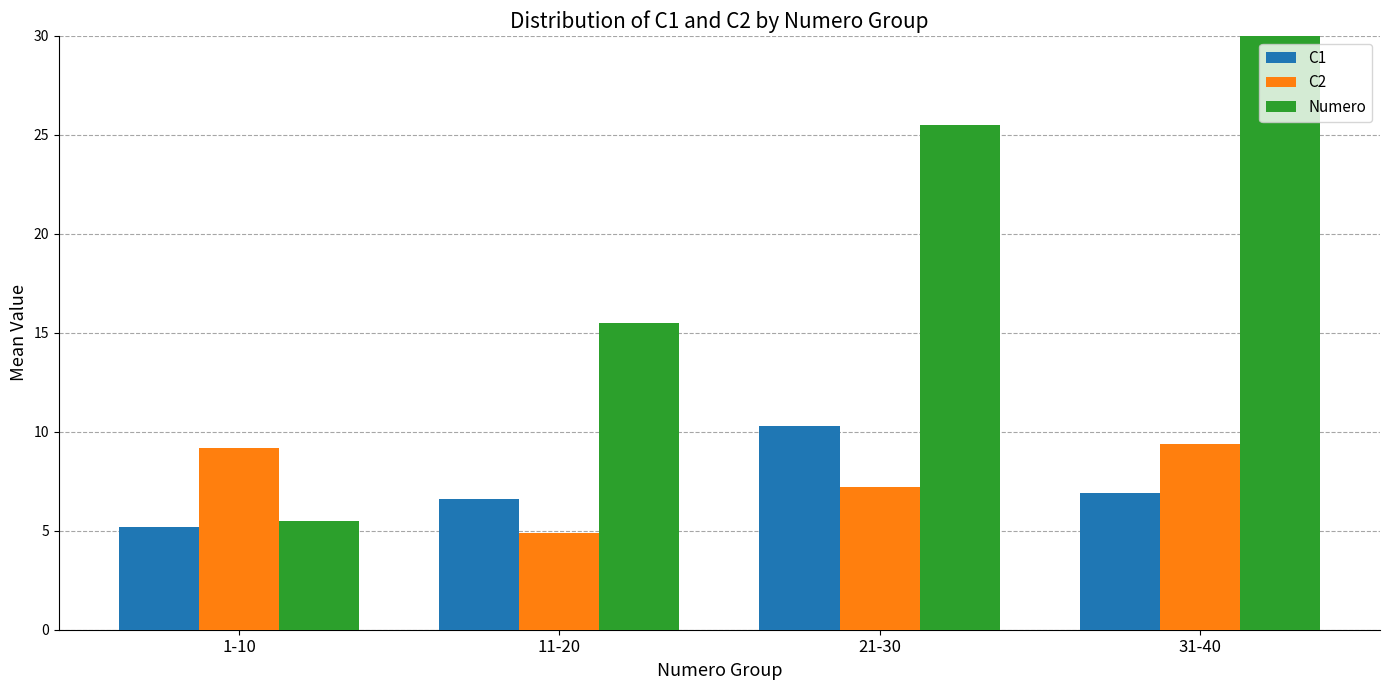

What is the label of the 4th bar from the left?

31-40